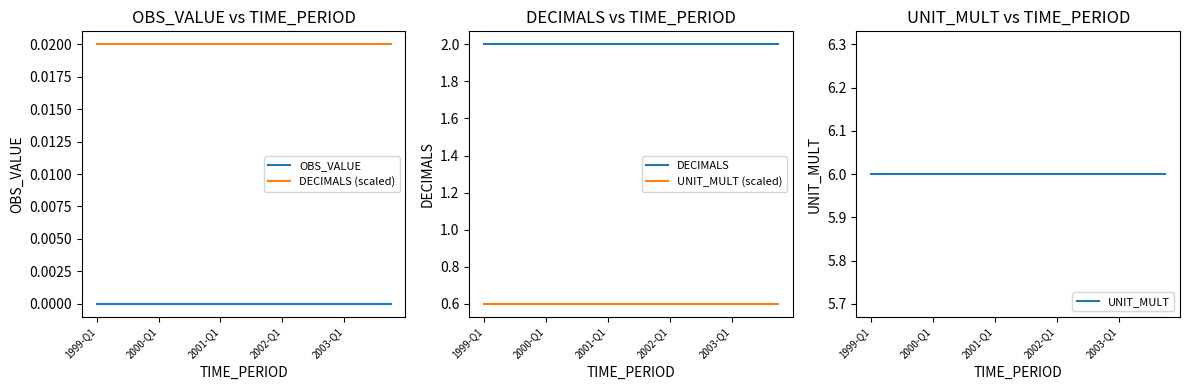

True or false: DECIMALS (scaled) and OBS_VALUE cross at least once.

False